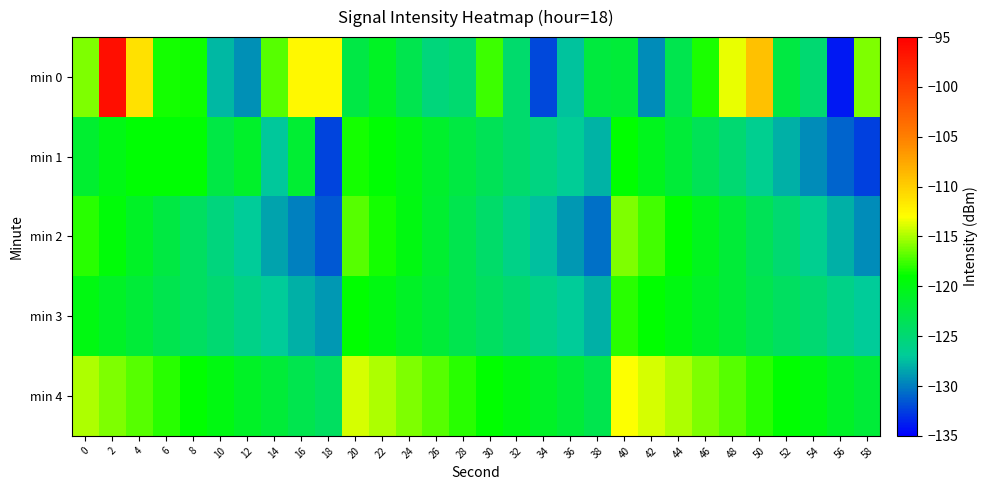

Reading left to right, what are all the values shown in this chart?

min 0: 0=-115.9	2=-96.1	4=-111.1	6=-118.5	8=-118.6	10=-127.7	12=-129.2	14=-116.9	16=-112.5	18=-112.5	20=-122.5	22=-120.8	24=-123.1	26=-125.4	28=-124.7	30=-117.5	32=-124.7	34=-132.2	36=-127.3	38=-122.3	40=-121.9	42=-129.4	44=-123.1	46=-118.4	48=-113.6	50=-109.1	52=-122.5	54=-124.9	56=-134.0	58=-116.1
min 1: 0=-121.5	2=-120.0	4=-119.1	6=-119.1	8=-119.1	10=-122.5	12=-121.1	14=-127.1	16=-121.7	18=-132.3	20=-118.5	22=-119.2	24=-120.1	26=-121.3	28=-122.4	30=-123.5	32=-124.6	34=-125.7	36=-126.8	38=-127.9	40=-119.0	42=-120.5	44=-122.0	46=-123.5	48=-125.0	50=-126.5	52=-128.0	54=-129.5	56=-131.0	58=-132.5
min 2: 0=-118.0	2=-119.5	4=-121.0	6=-122.5	8=-124.0	10=-125.5	12=-127.0	14=-128.5	16=-130.0	18=-131.5	20=-117.0	22=-118.5	24=-120.0	26=-121.5	28=-123.0	30=-124.5	32=-126.0	34=-127.5	36=-129.0	38=-130.5	40=-116.0	42=-117.5	44=-119.0	46=-120.5	48=-122.0	50=-123.5	52=-125.0	54=-126.5	56=-128.0	58=-129.5
min 3: 0=-120.0	2=-121.0	4=-122.0	6=-123.0	8=-124.0	10=-125.0	12=-126.0	14=-127.0	16=-128.0	18=-129.0	20=-119.0	22=-120.0	24=-121.0	26=-122.0	28=-123.0	30=-124.0	32=-125.0	34=-126.0	36=-127.0	38=-128.0	40=-118.0	42=-119.0	44=-120.0	46=-121.0	48=-122.0	50=-123.0	52=-124.0	54=-125.0	56=-126.0	58=-127.0
min 4: 0=-115.0	2=-116.0	4=-117.0	6=-118.0	8=-119.0	10=-120.0	12=-121.0	14=-122.0	16=-123.0	18=-124.0	20=-114.0	22=-115.0	24=-116.0	26=-117.0	28=-118.0	30=-119.0	32=-120.0	34=-121.0	36=-122.0	38=-123.0	40=-113.0	42=-114.0	44=-115.0	46=-116.0	48=-117.0	50=-118.0	52=-119.0	54=-120.0	56=-121.0	58=-122.0